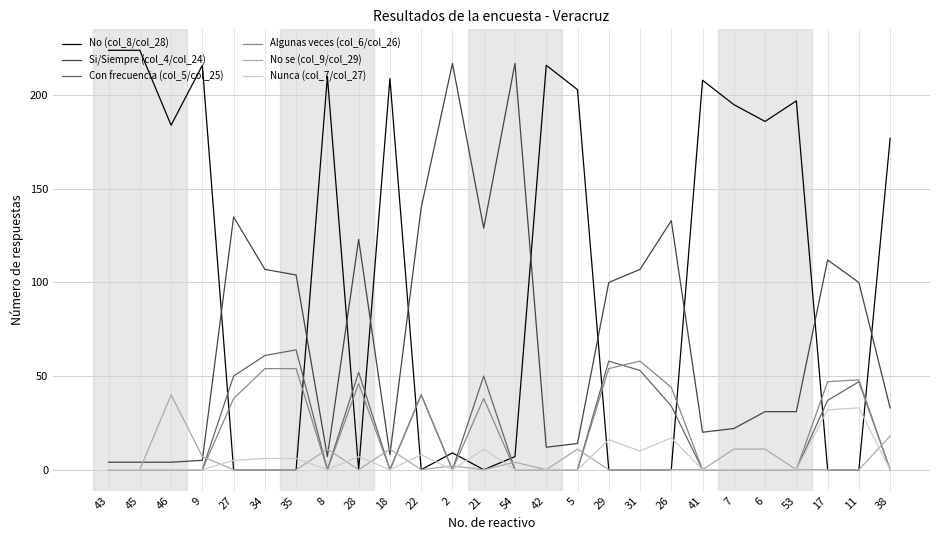

How many categories are shown in the chart?

26